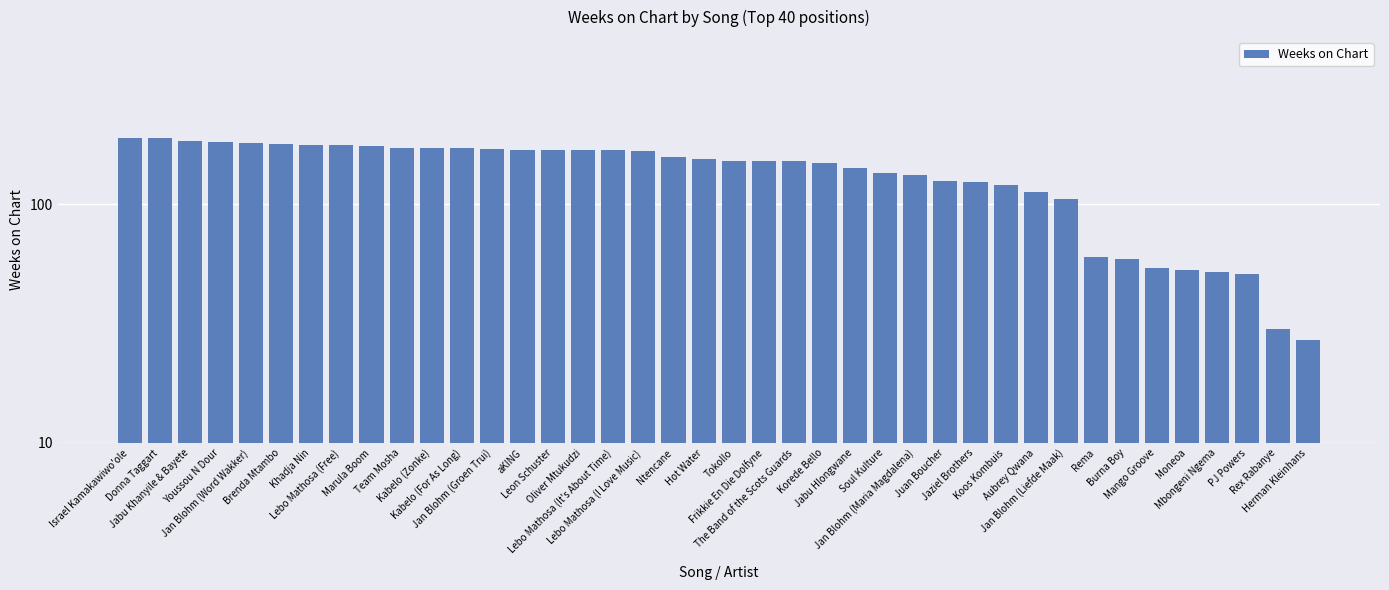

What is the average value?

136